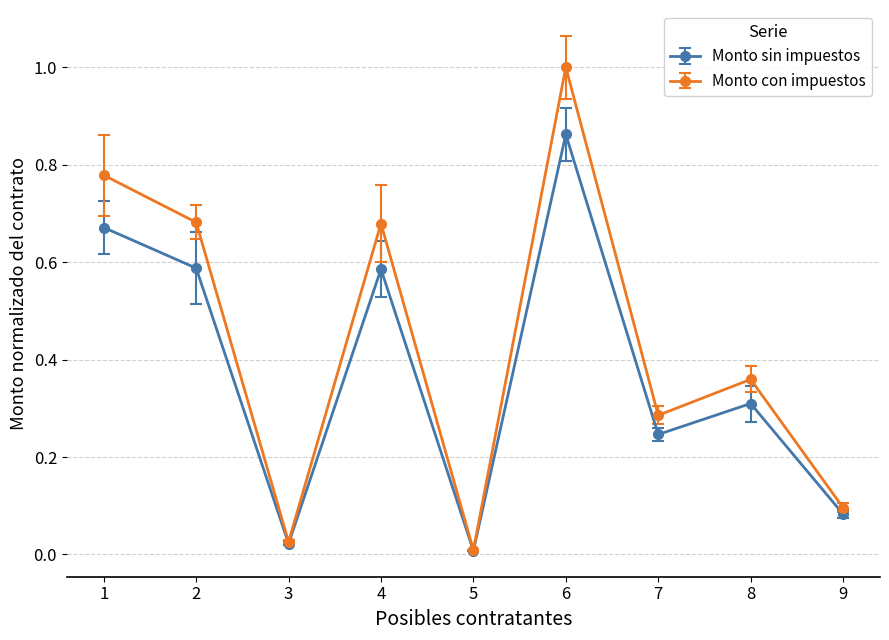

The value of Monto sin impuestos at 2 is 0.2. True or false?

False